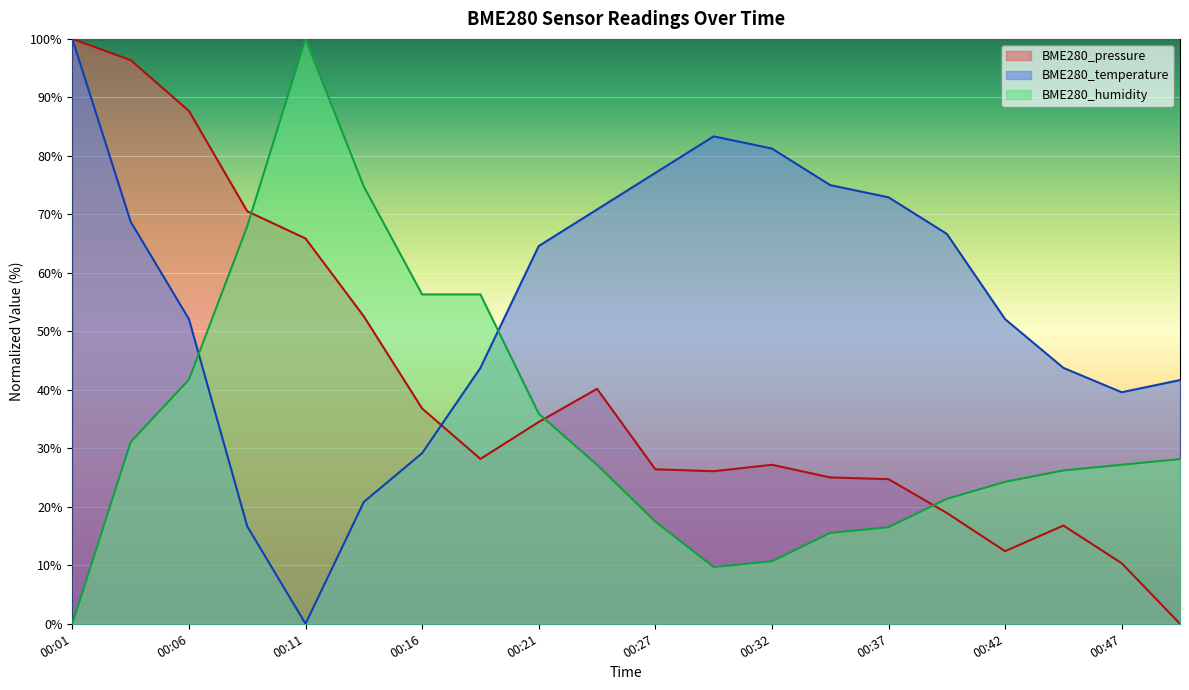

Does the chart display data point markers on the line(s)?

No